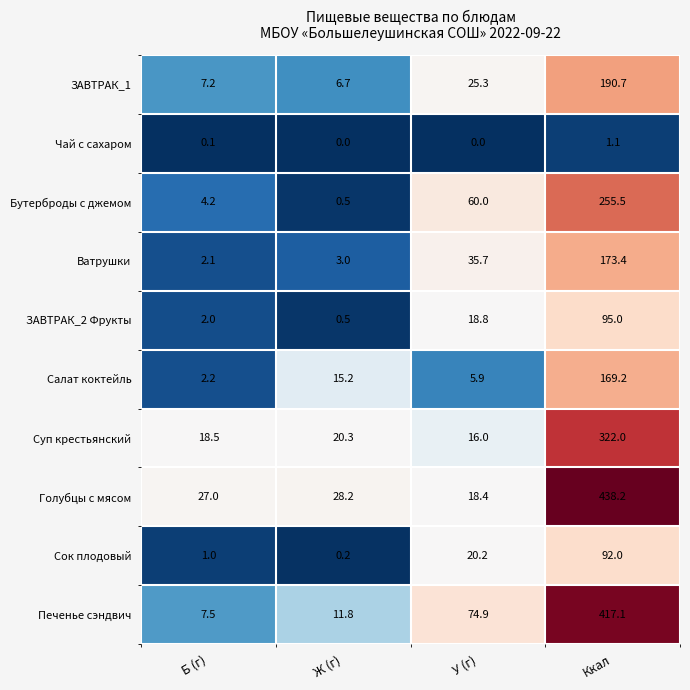

Between Б (г) and У (г), which series saw the biggest shift?

Печенье сэндвич